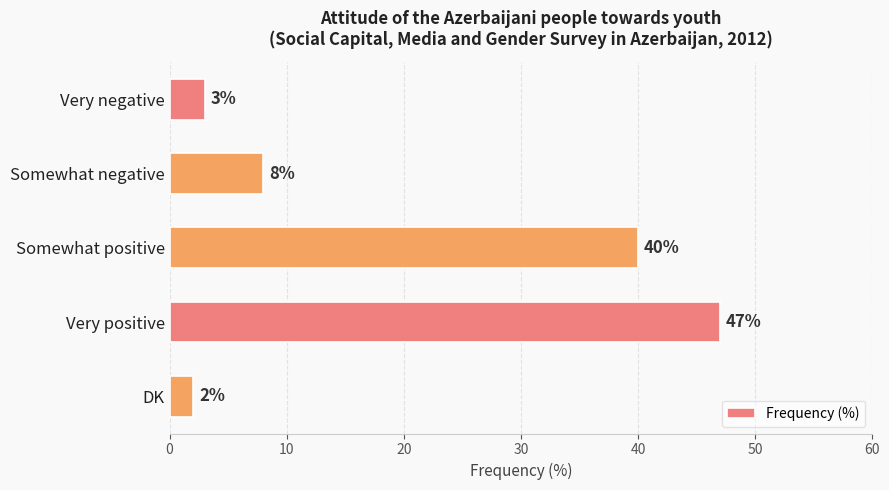

Does the chart contain stacked bars?

No